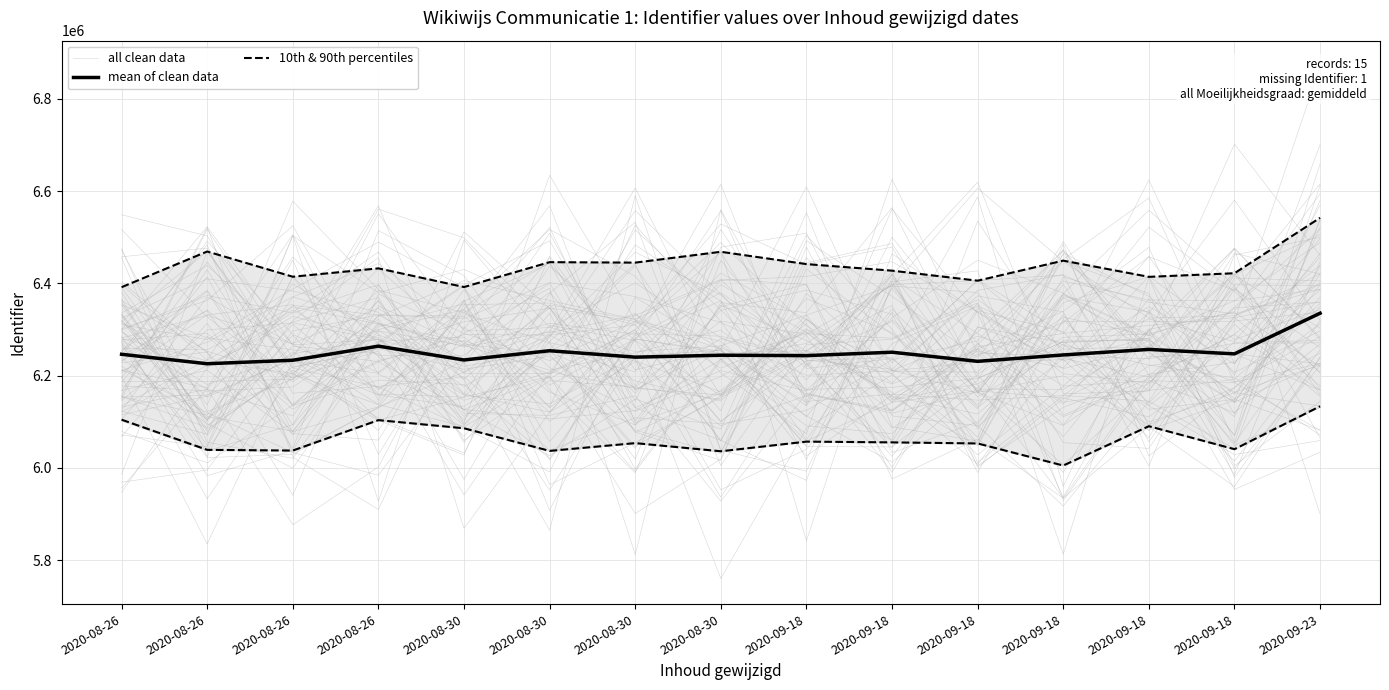

What is the spread (max minus min) of values at 2020-09-18?

186475.1